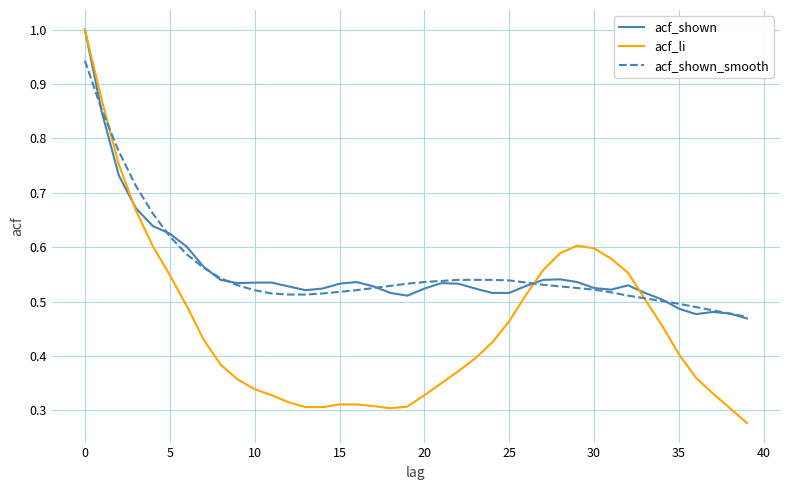

What is the maximum value shown in the chart?

1.0